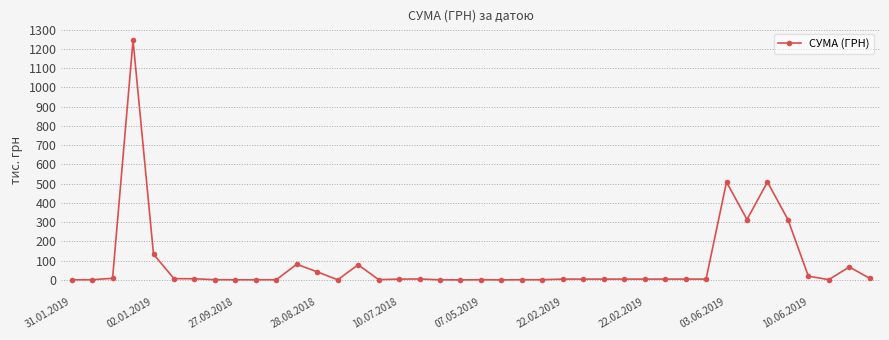

What is the greatest value displayed?

1244.8